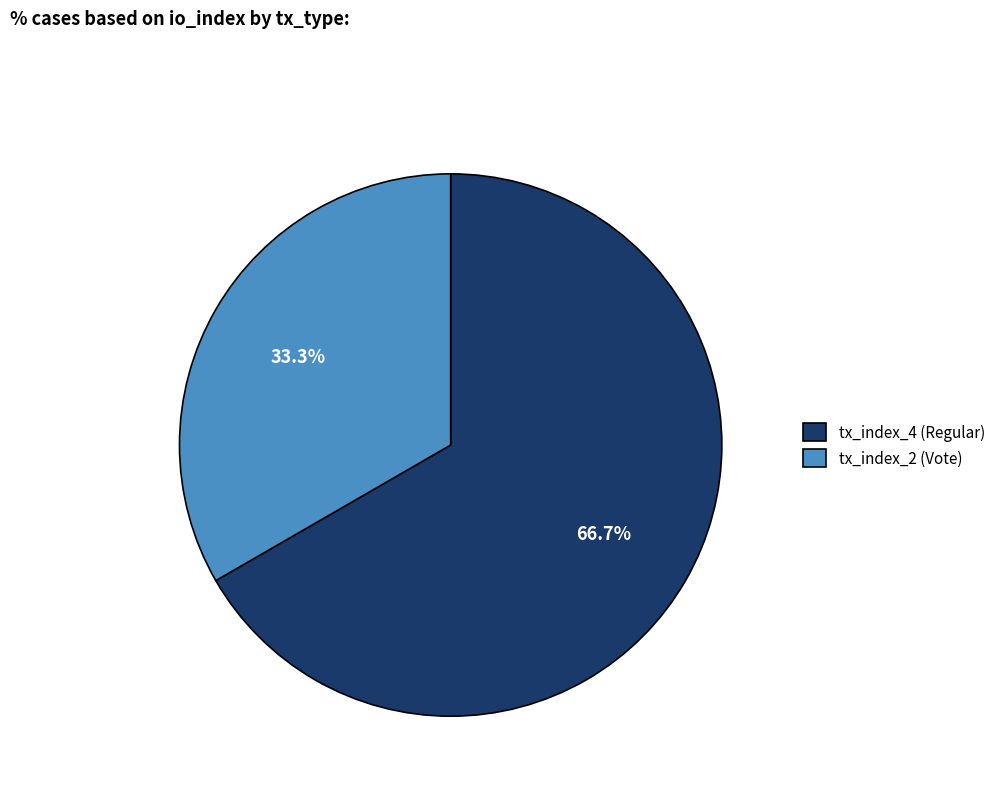

To the nearest percent, what is the average slice percentage?

50%